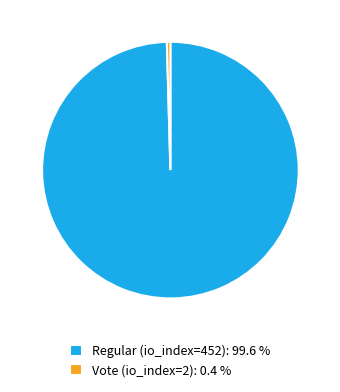

The Regular (io_index=452) slice represents 100% of the pie. True or false?

True